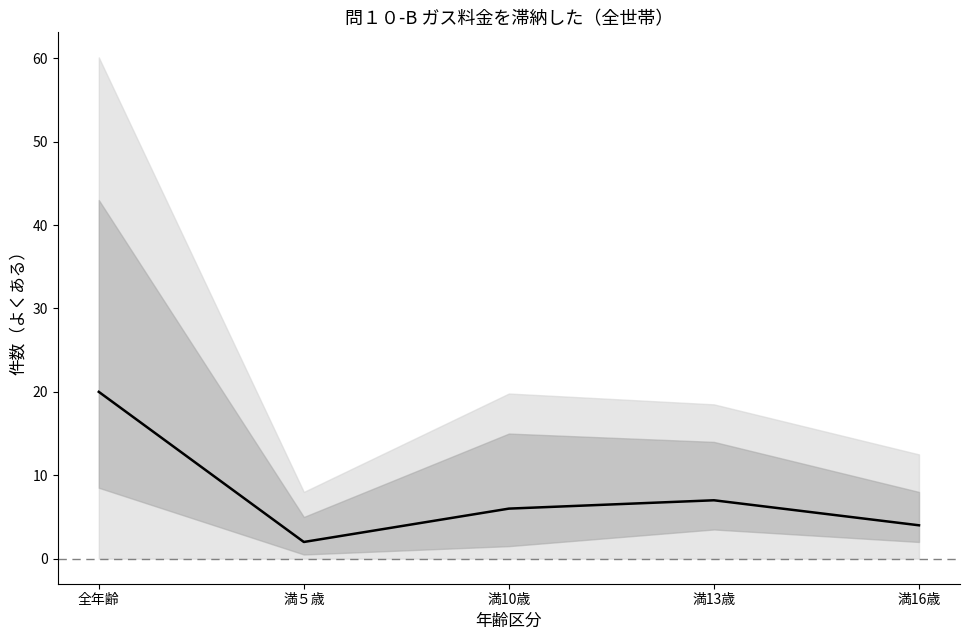

What is the ratio of the value at 満13歳 to the value at 満10歳?

1.2